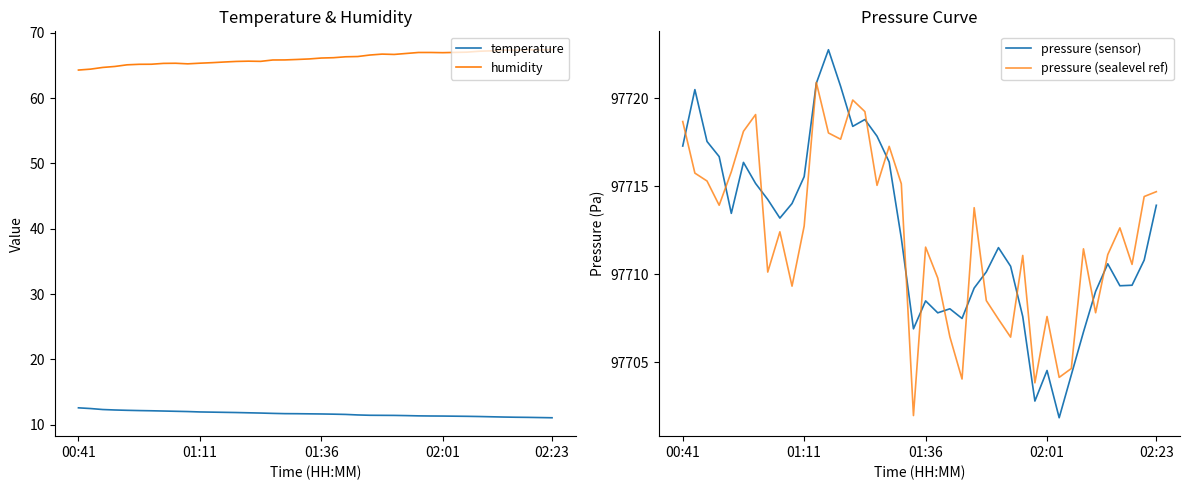

What is the minimum value for pressure (sealevel ref)?

97702.0